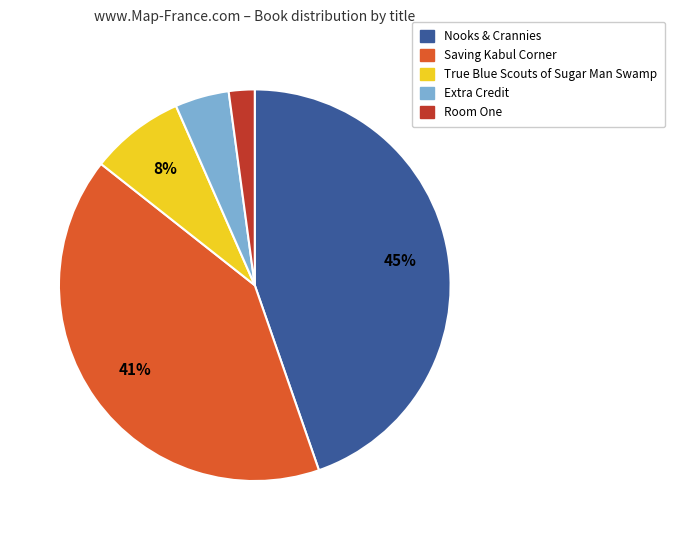

Which slice is the largest?

Nooks & Crannies